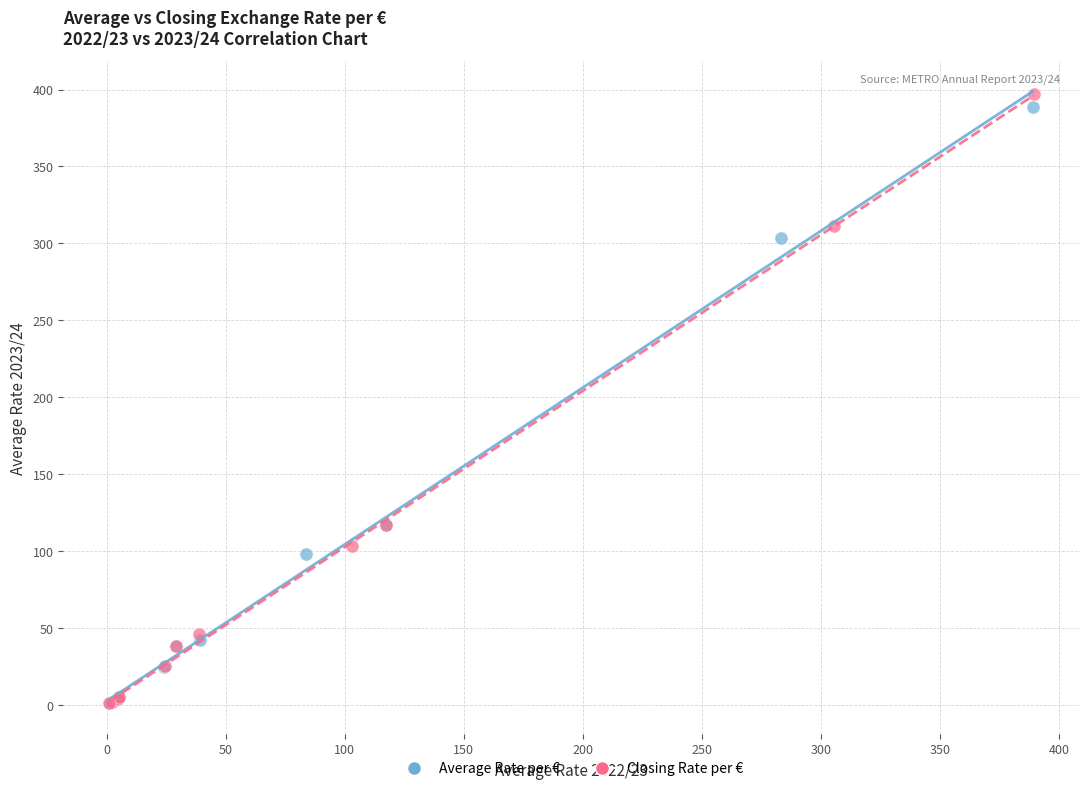

Which series has the widest spread of Y values?

Closing Rate per €